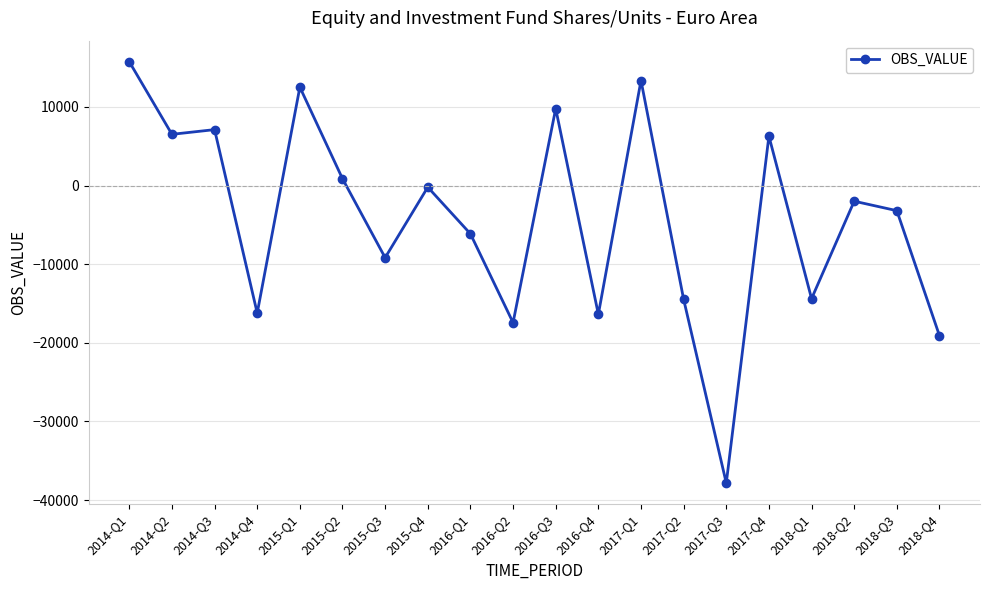

What is the change in value from 2016-Q2 to 2017-Q1?

+30783.1